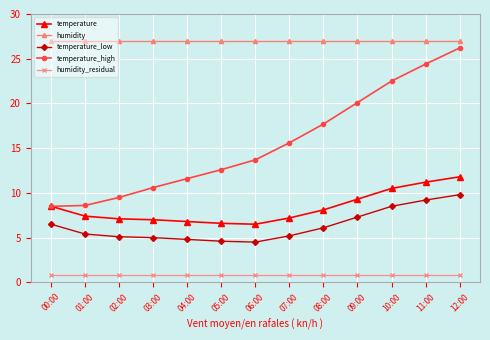

True or false: temperature_high has more than 2 points higher than both neighbors.

False